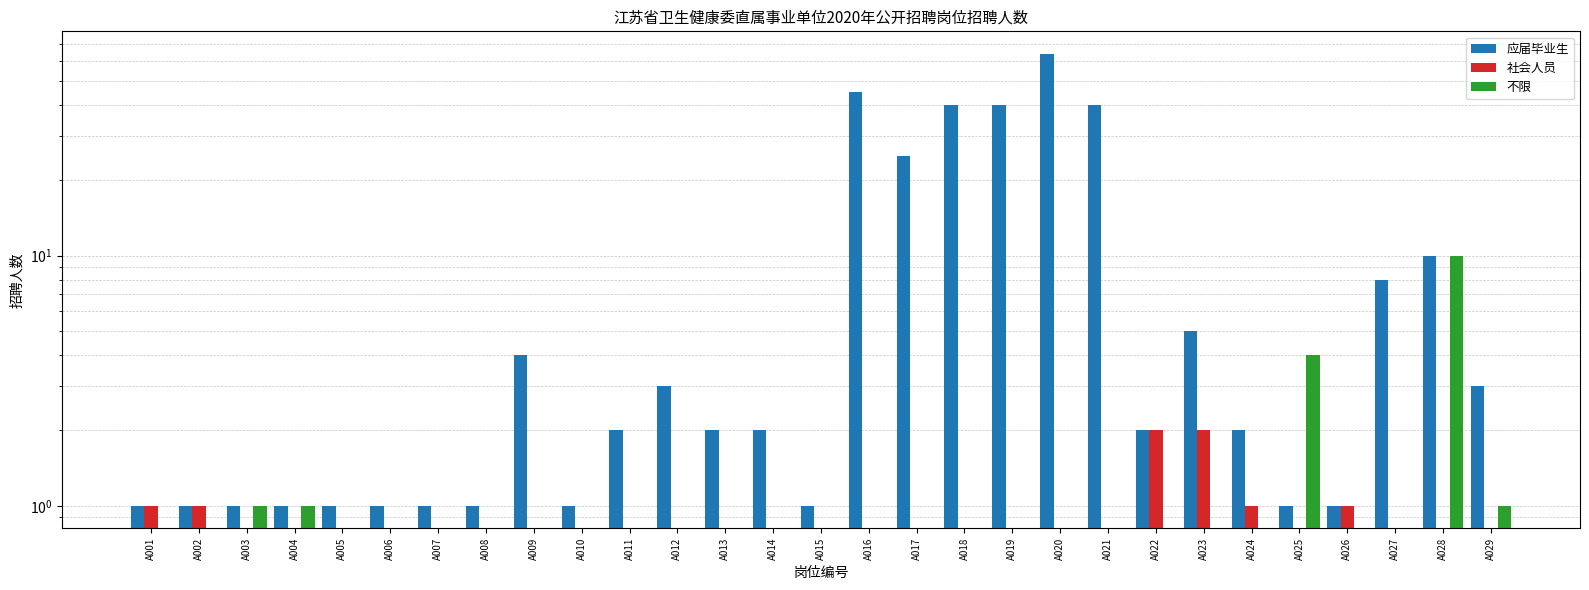

How many bars are there in total?

87